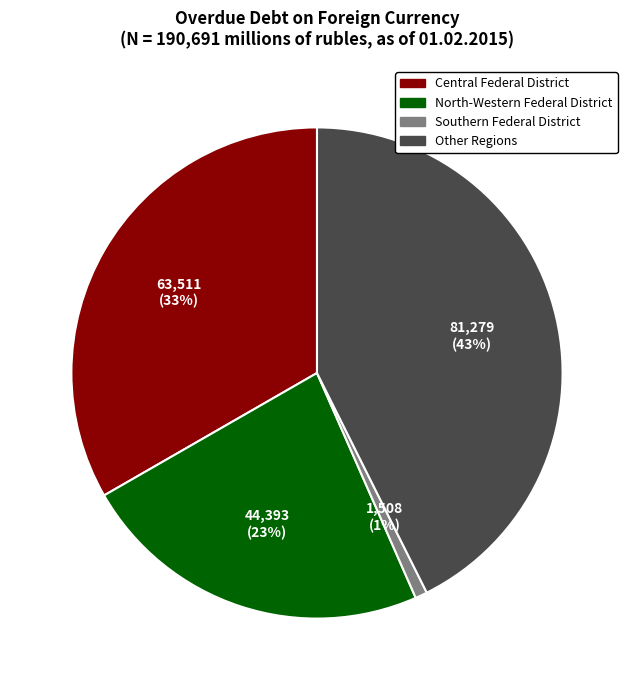

To the nearest percent, what is the difference between the largest and smallest slice percentages?

42%